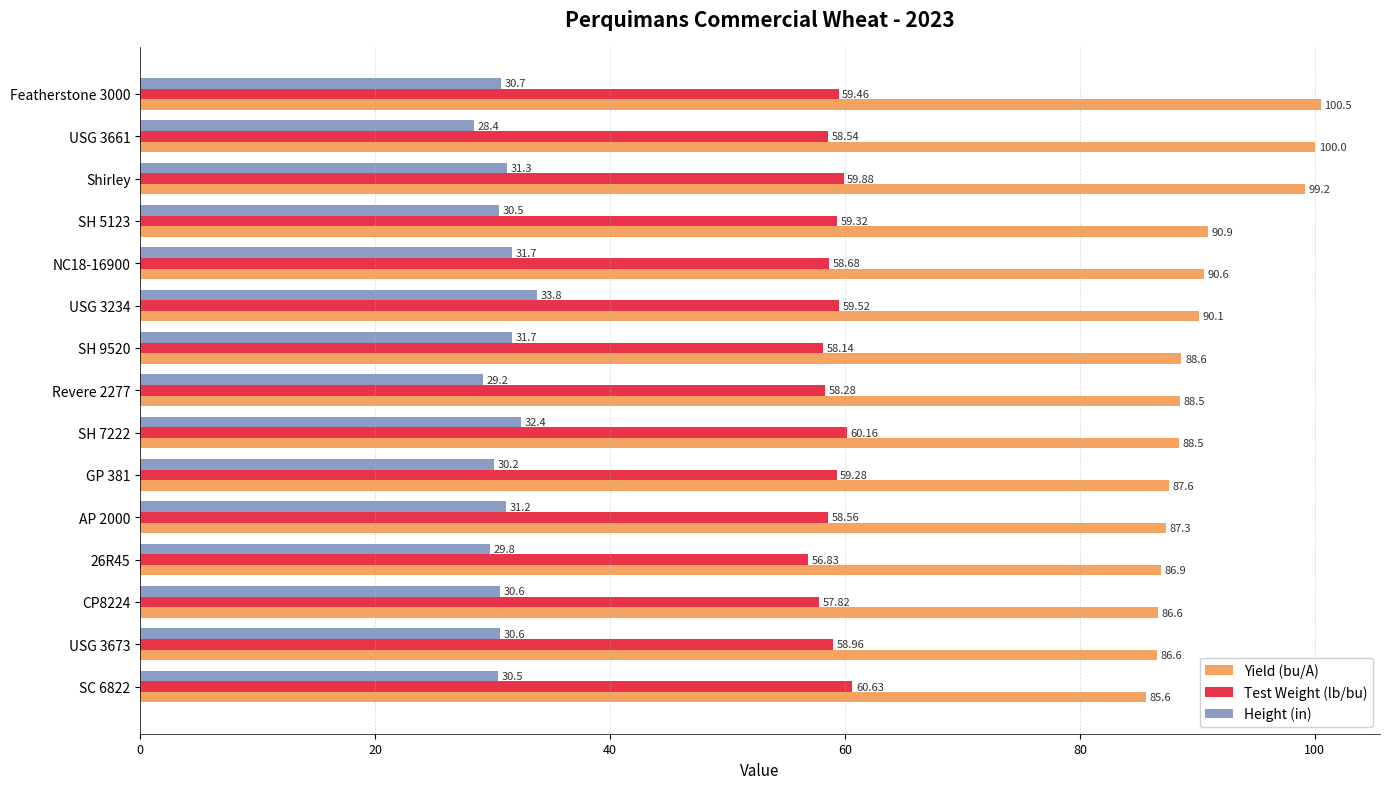

What is the sum of the Height (in) values at 26R45 and SH 7222?

62.2